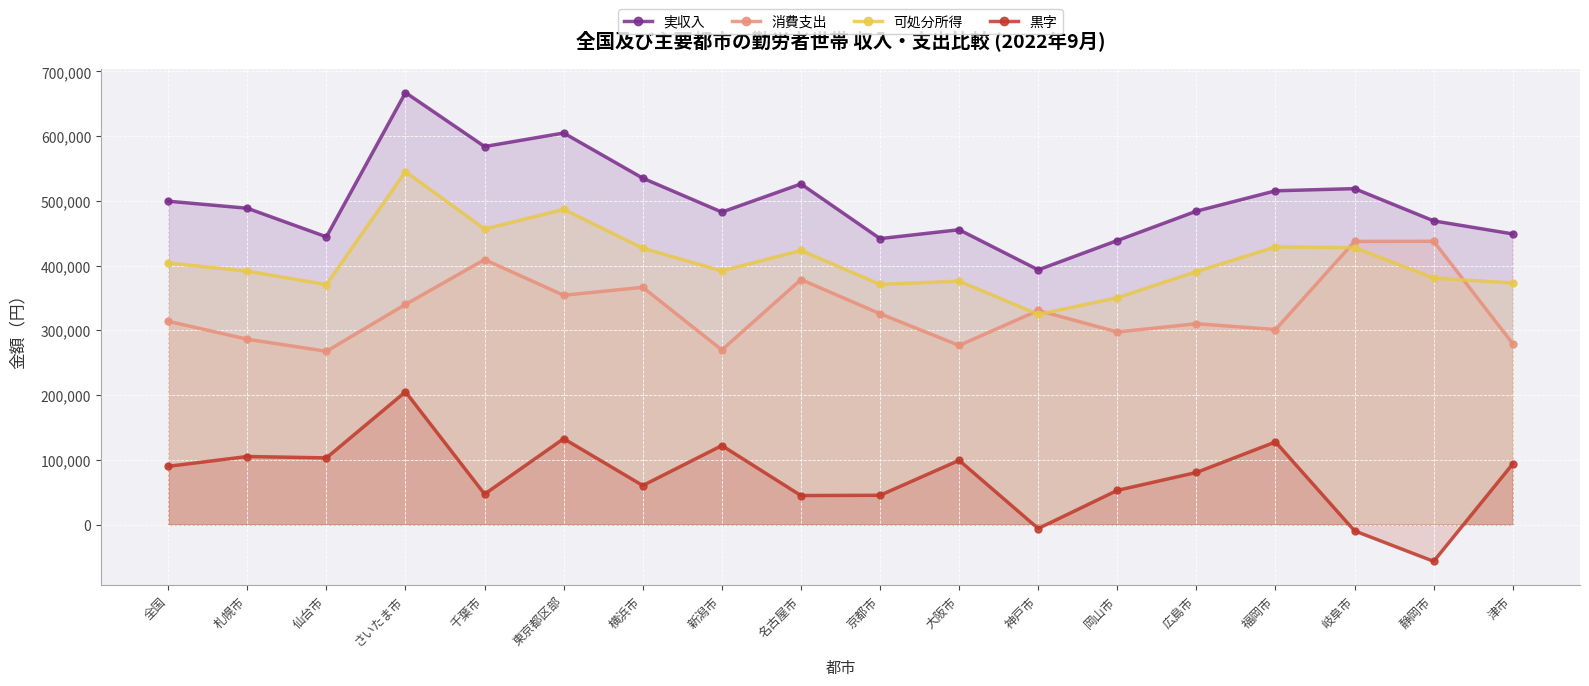

True or false: 黒字 has more than 2 interior local peaks.

True